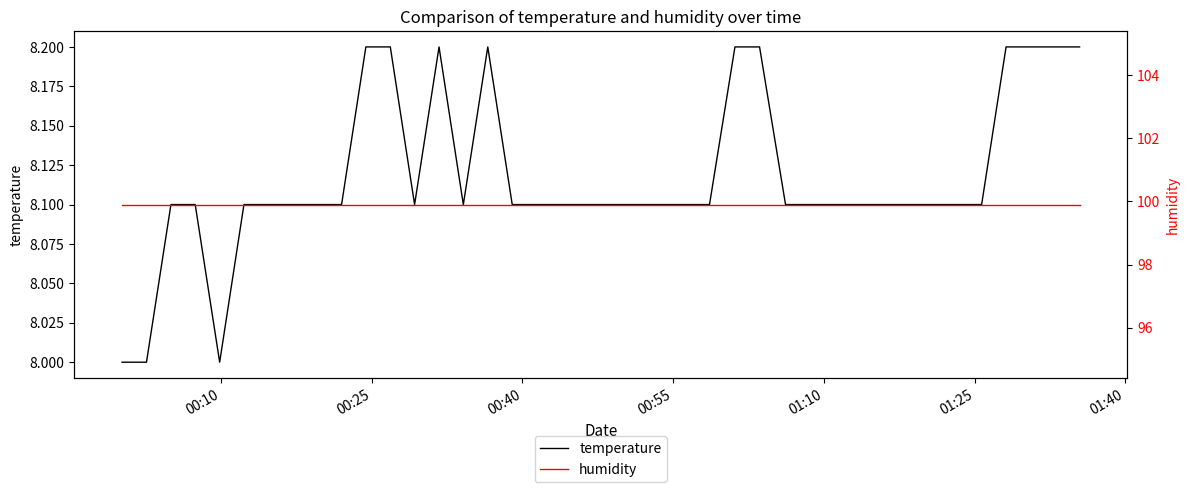

What is the maximum value for temperature?

8.2